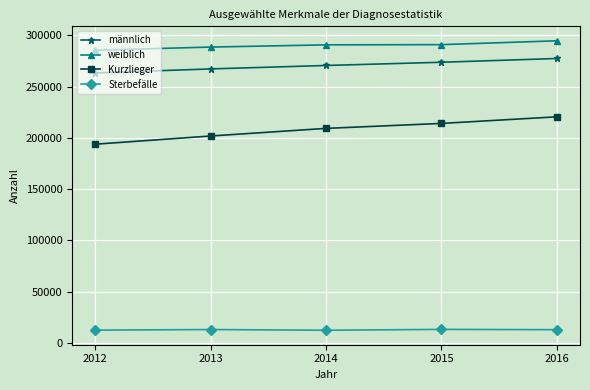

True or false: Kurzlieger and männlich cross at least once.

False